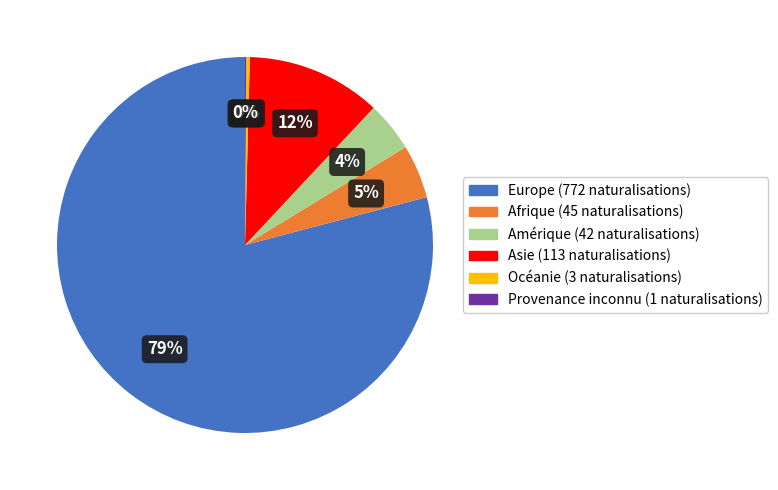

Which slice is the largest?

Europe